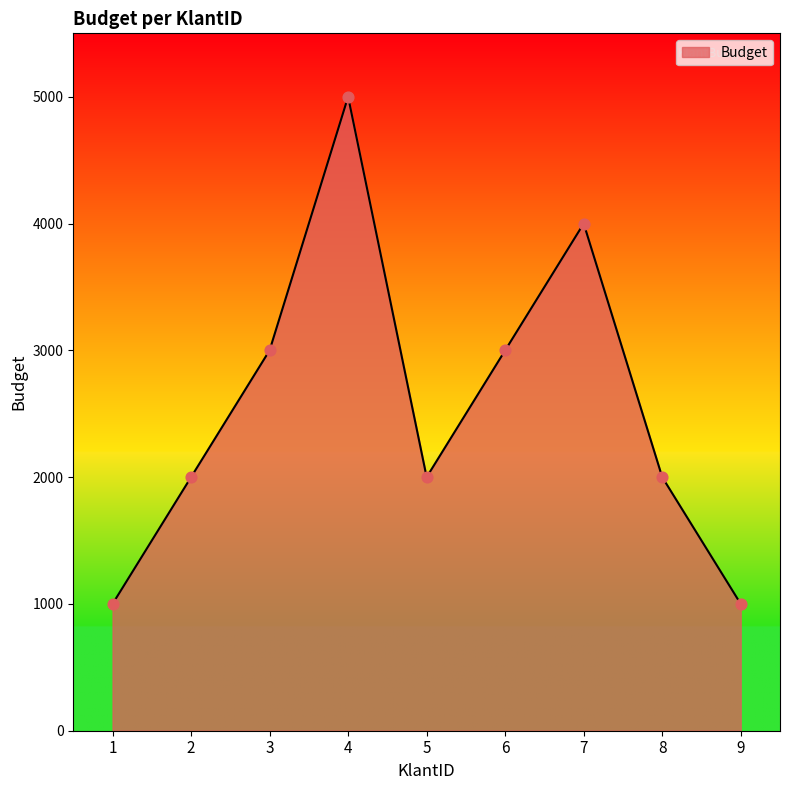

What is the ratio of the value at 9 to the value at 6?

0.3